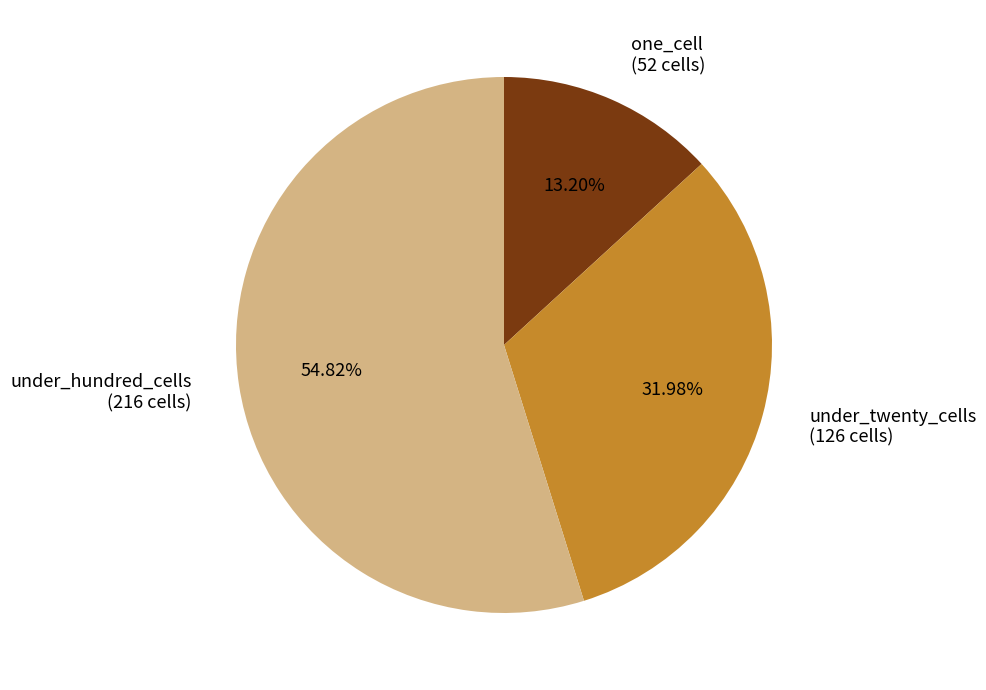

Count the number of slices in the pie.

3